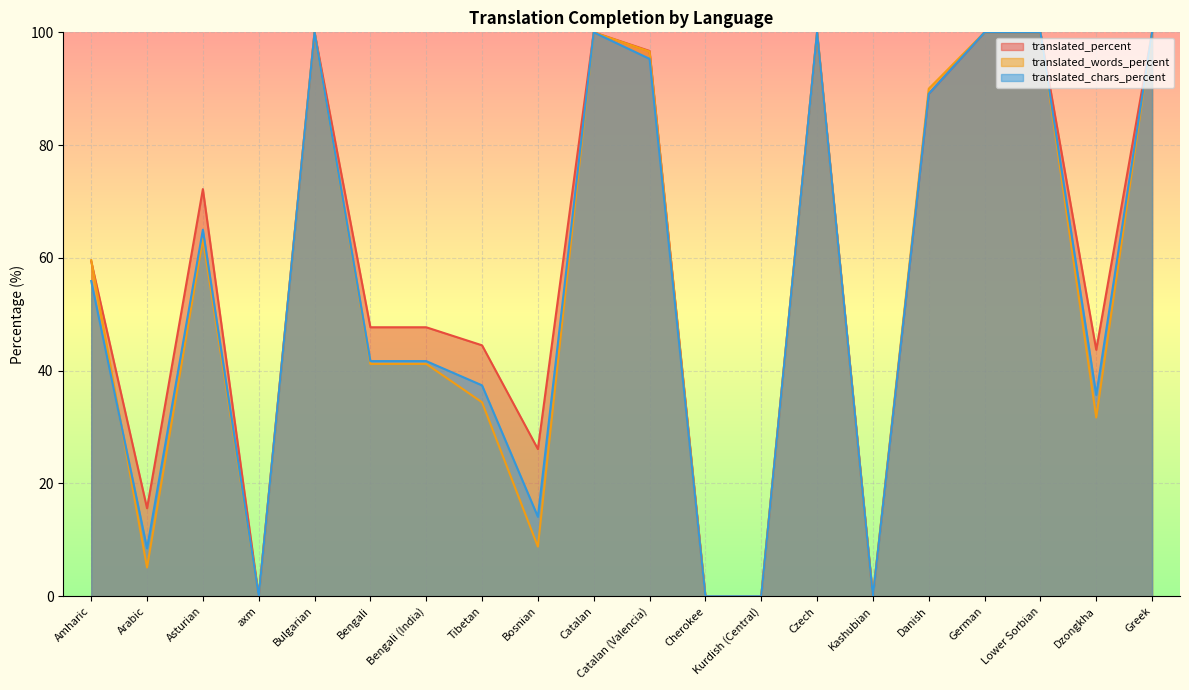

What is the label of the 1st point from the left?

Amharic